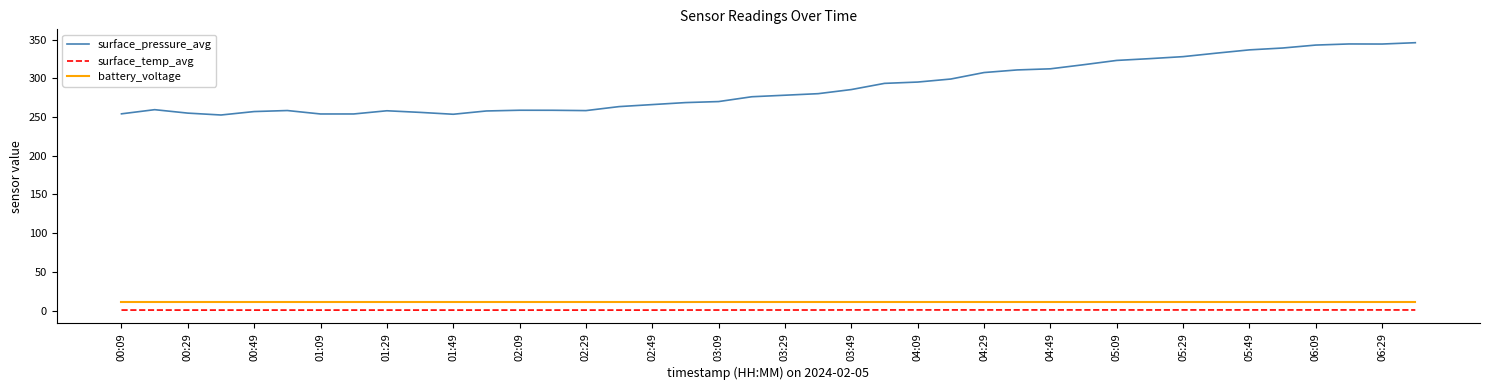

In surface_pressure_avg, how many points are higher than both neighbors (excluding endpoints)?

5